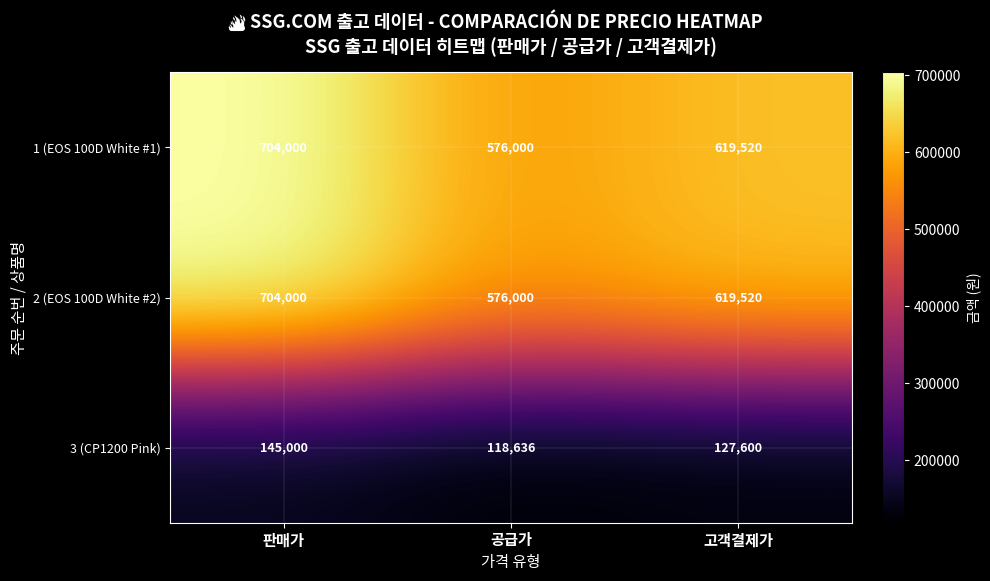

What is the total value across all series at 공급가?

1270636